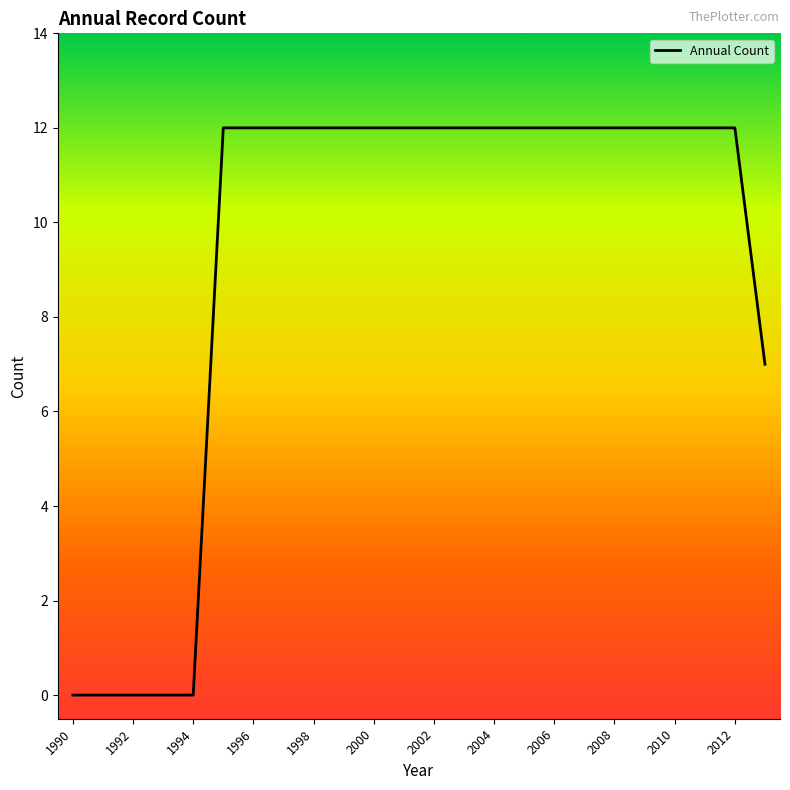

Does the chart have visible grid lines?

No